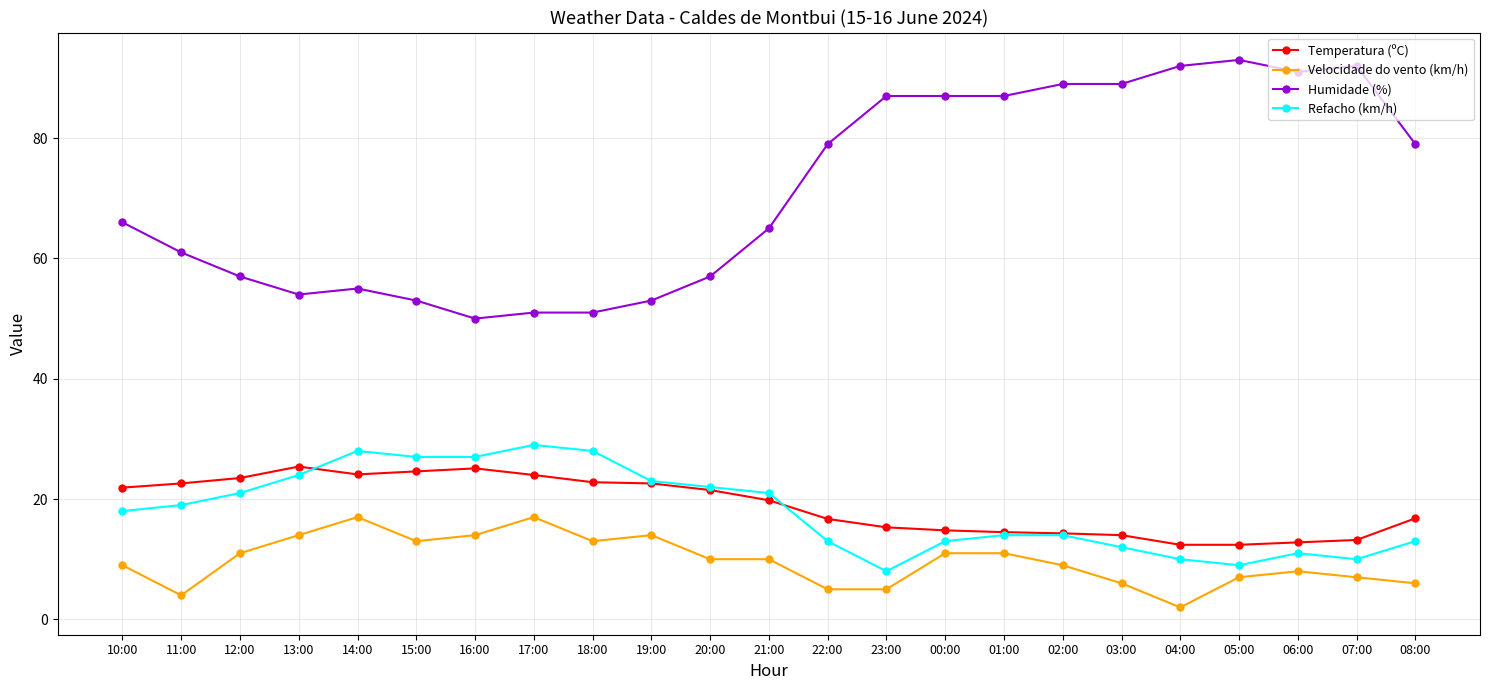

What is the value of the Velocidade do vento (km/h) point at the 20th from the left?

7.0